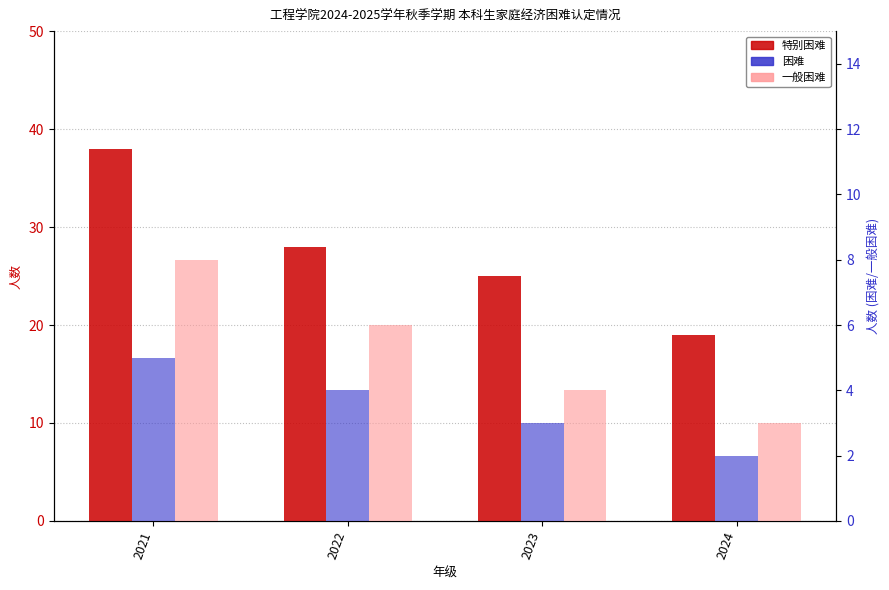

How many data points in 一般困难 are less than 6?

2